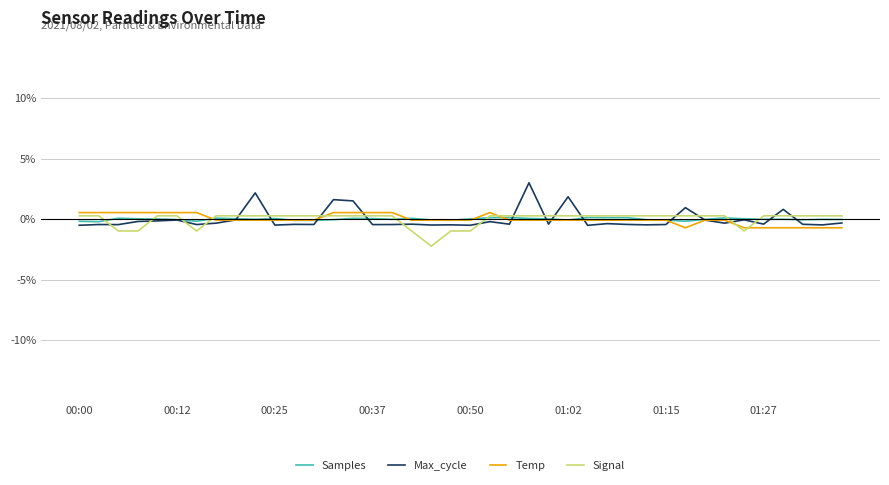

What is the minimum value for Signal?

-2.2